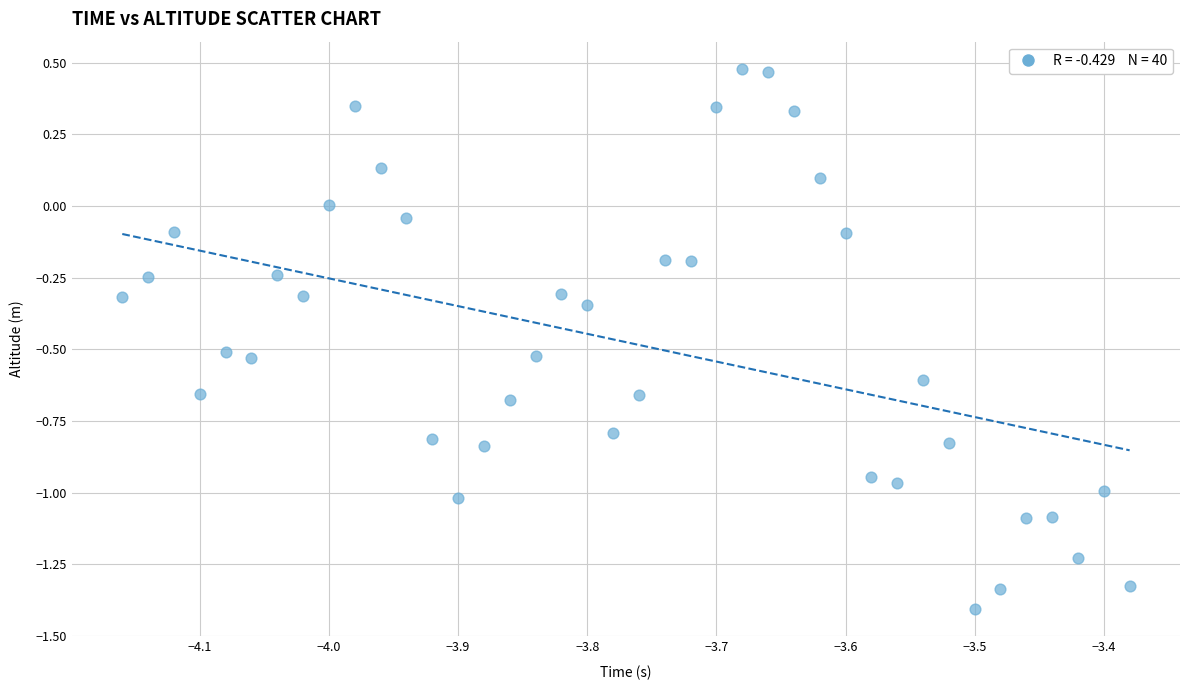

What is the range of Y values (max minus min)?

1.9